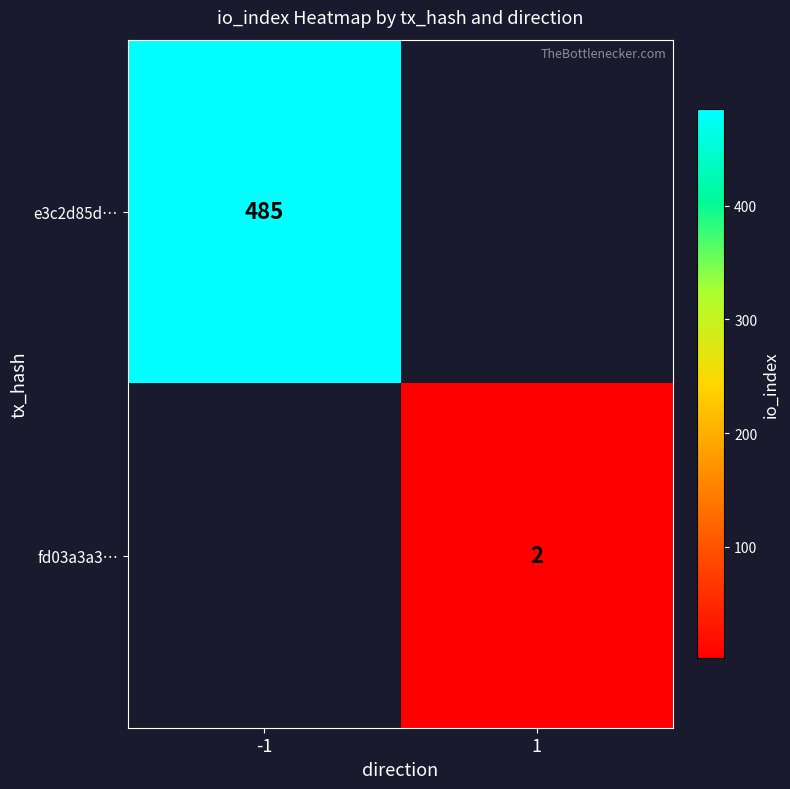

The e3c2d85d… series shows 485 at -1. True or false?

True